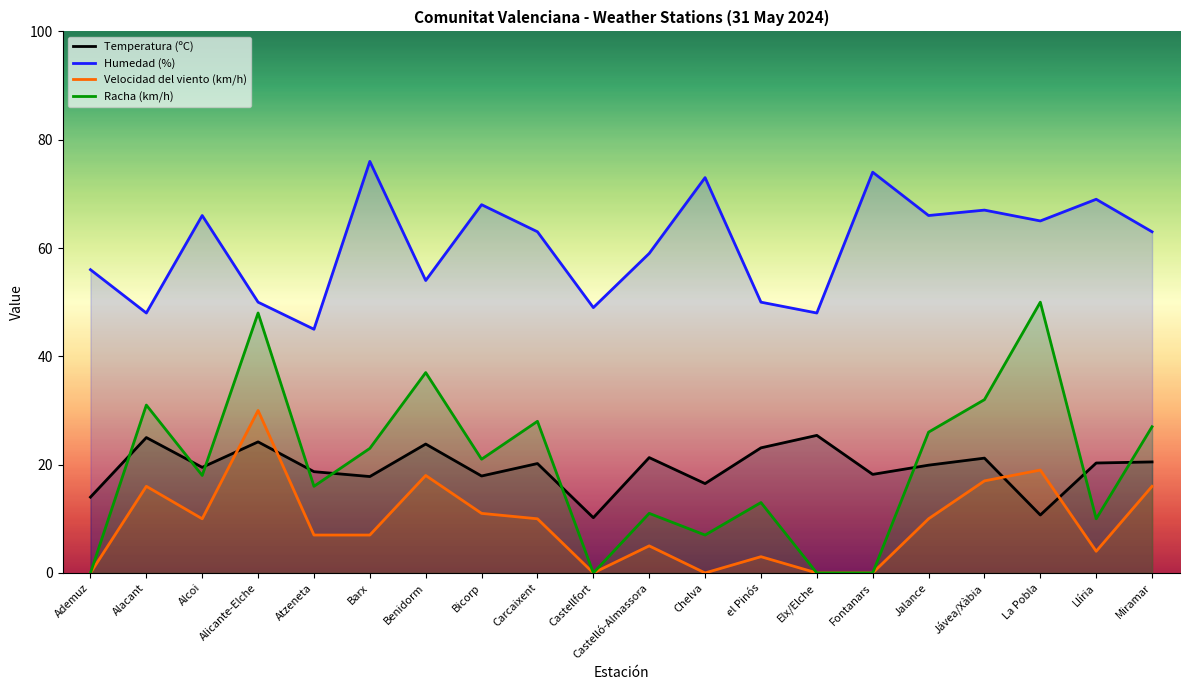

Where does the Temperatura (ºC) series first go above 20?

Alacant